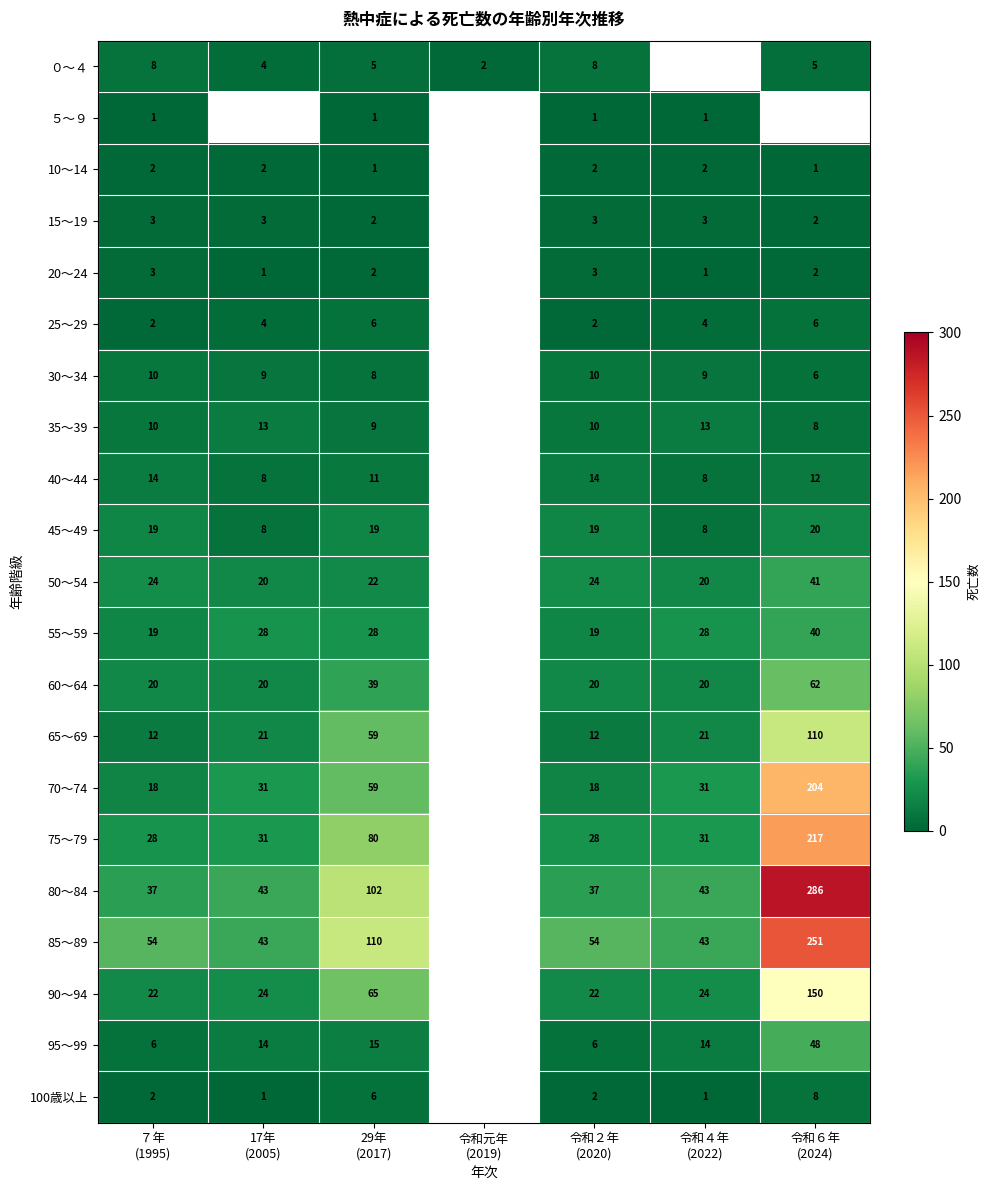

What is the greatest value displayed?

286.0